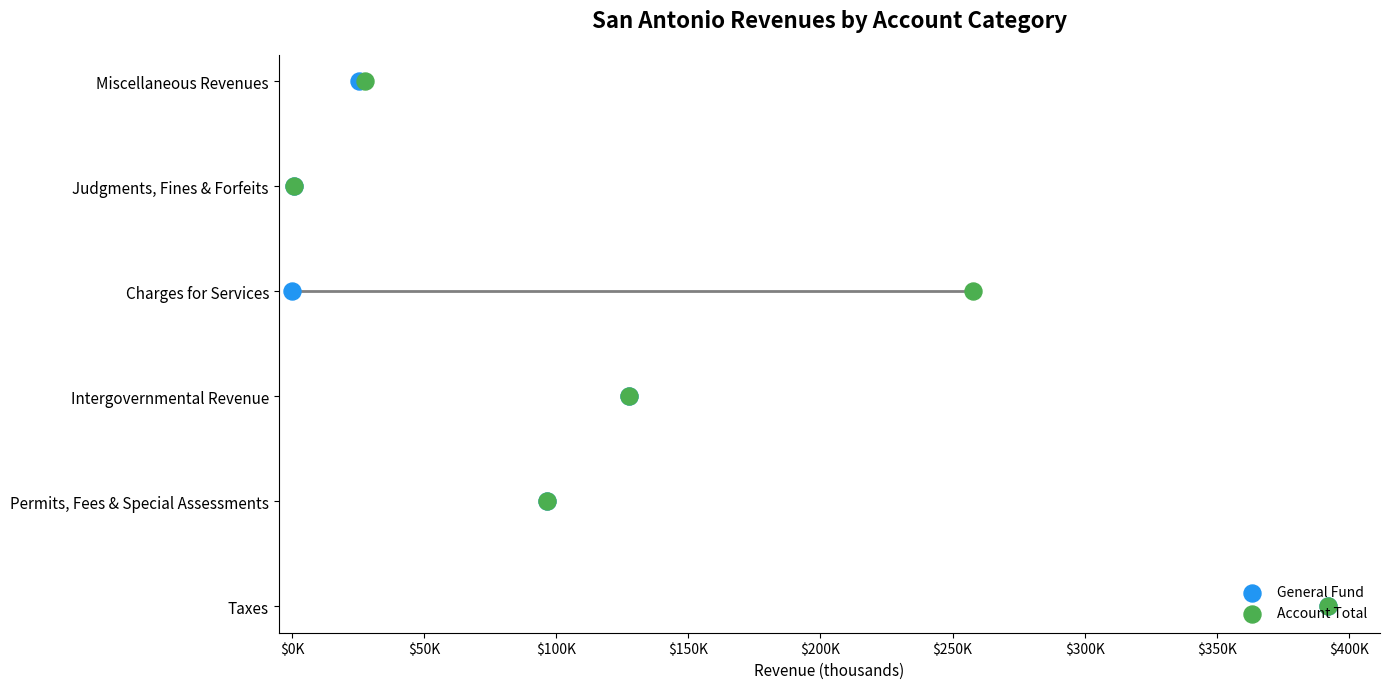

Which series reaches the minimum Y coordinate?

General Fund